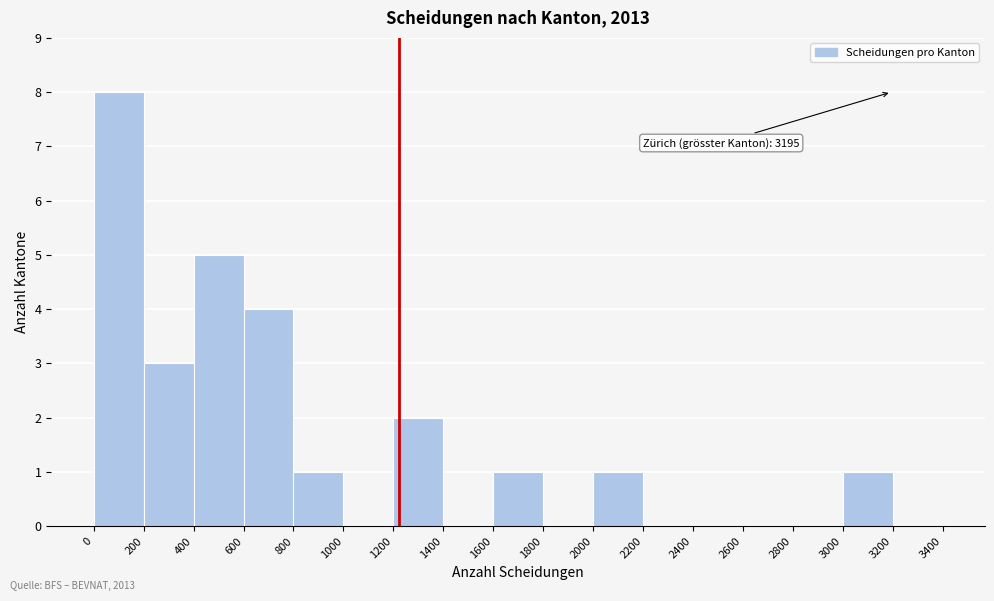

Which range on the x-axis has the tallest bar?

0 to 200